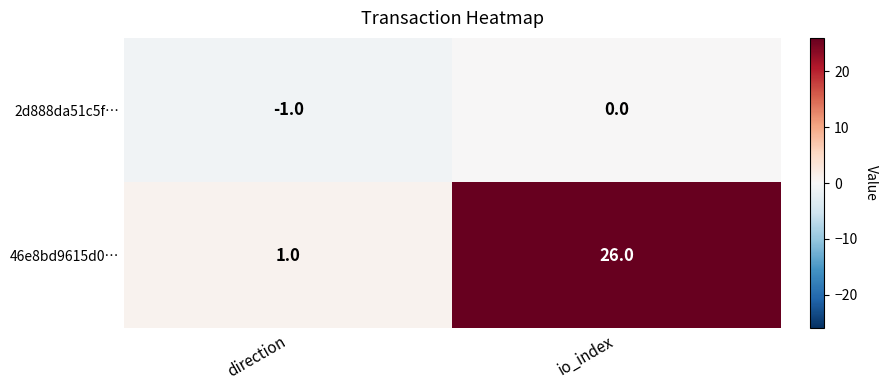

Which category has the highest value across all series?

io_index